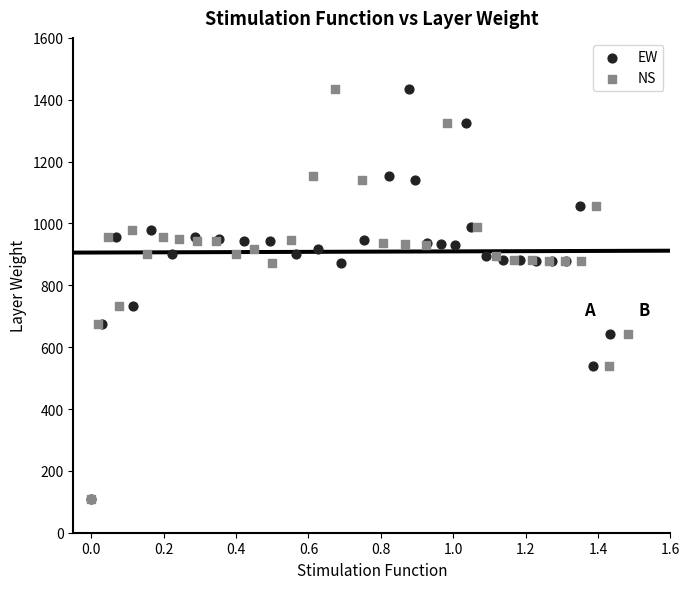

What are all the series names shown in the legend?

EW, NS